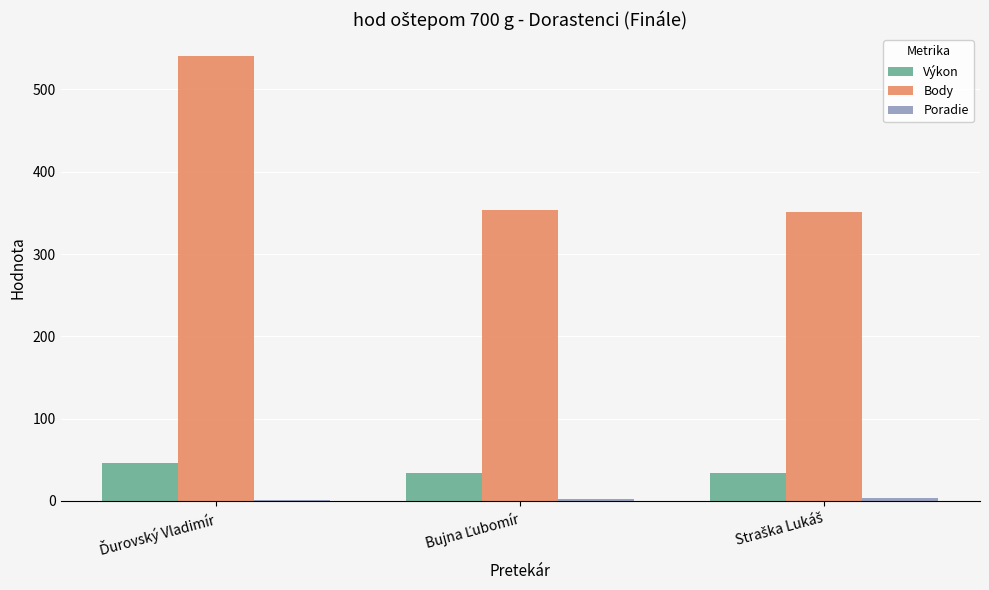

Which series has the largest total across all categories?

Body